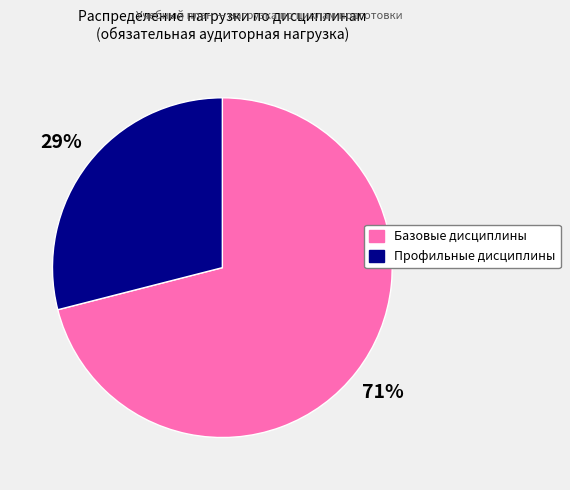

How many segments does this pie chart have?

2